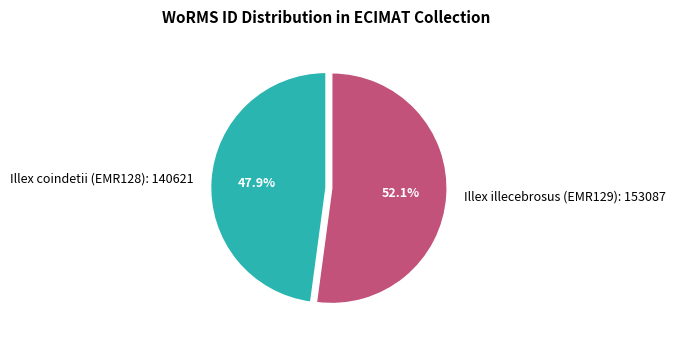

What percentage is the Illex illecebrosus (EMR129) slice, to the nearest percent?

52%